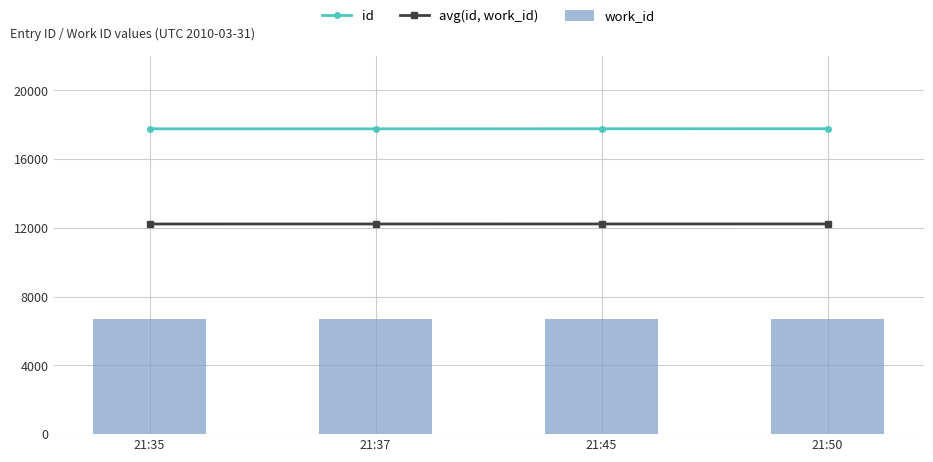

At which label does avg(id, work_id) reach its peak?

21:50